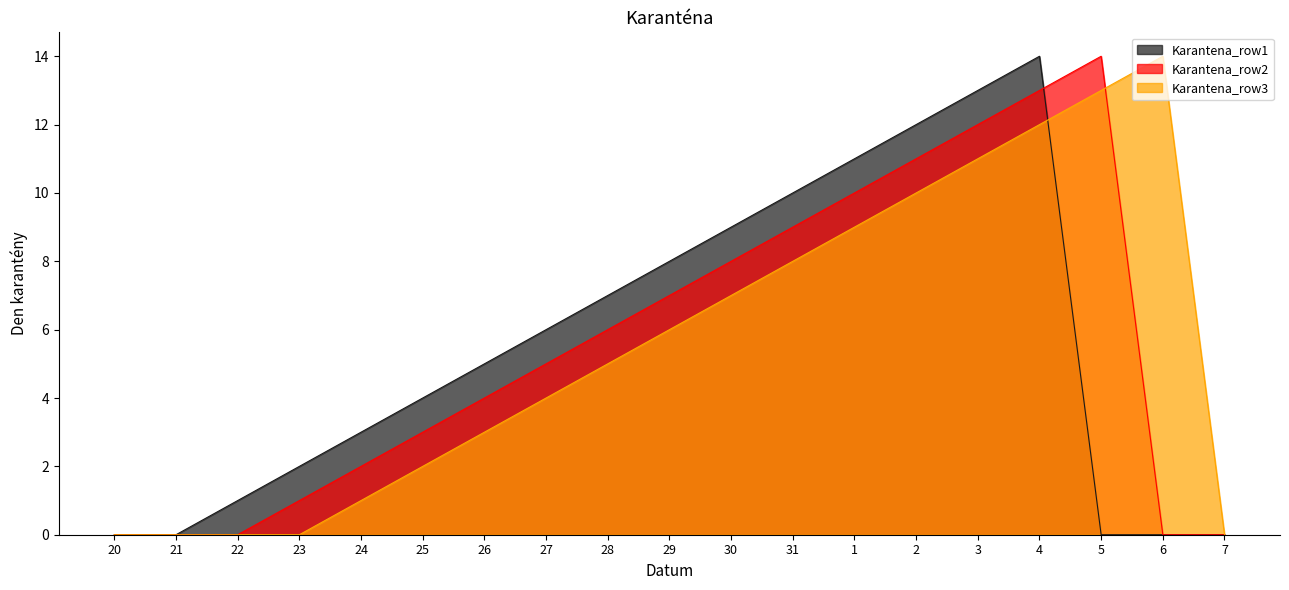

The value of Karantena_row3 at 2 is 6. True or false?

False